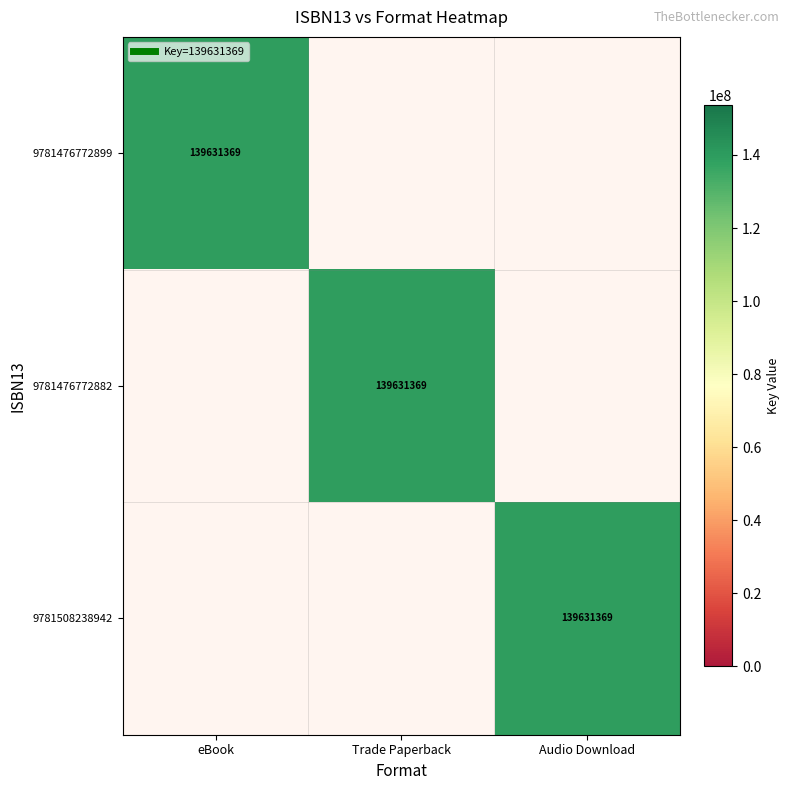

True or false: 9781476772882 has a value of 0 at eBook.

True